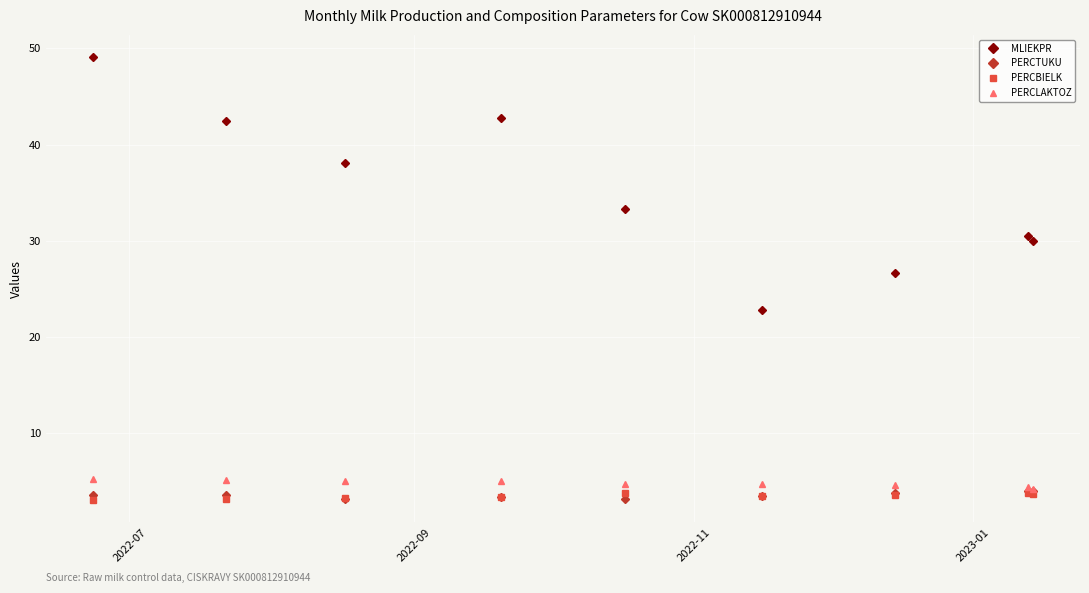

What is the greatest value displayed?

49.1